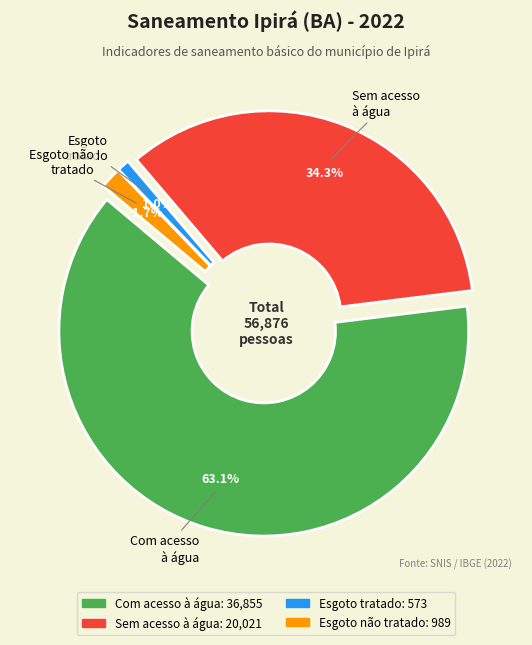

Is it true that População com acesso à água is 11% of the pie?

False